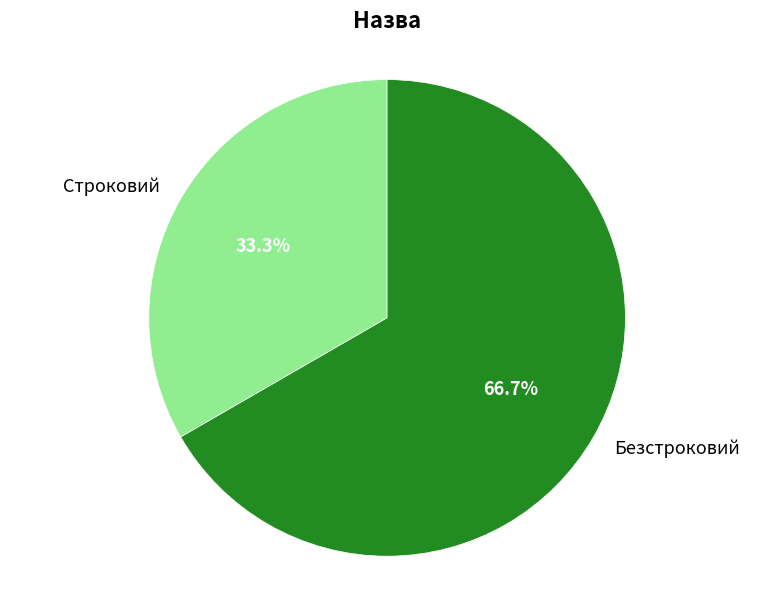

Rank the categories by value from highest to lowest.

Безстроковий, Строковий